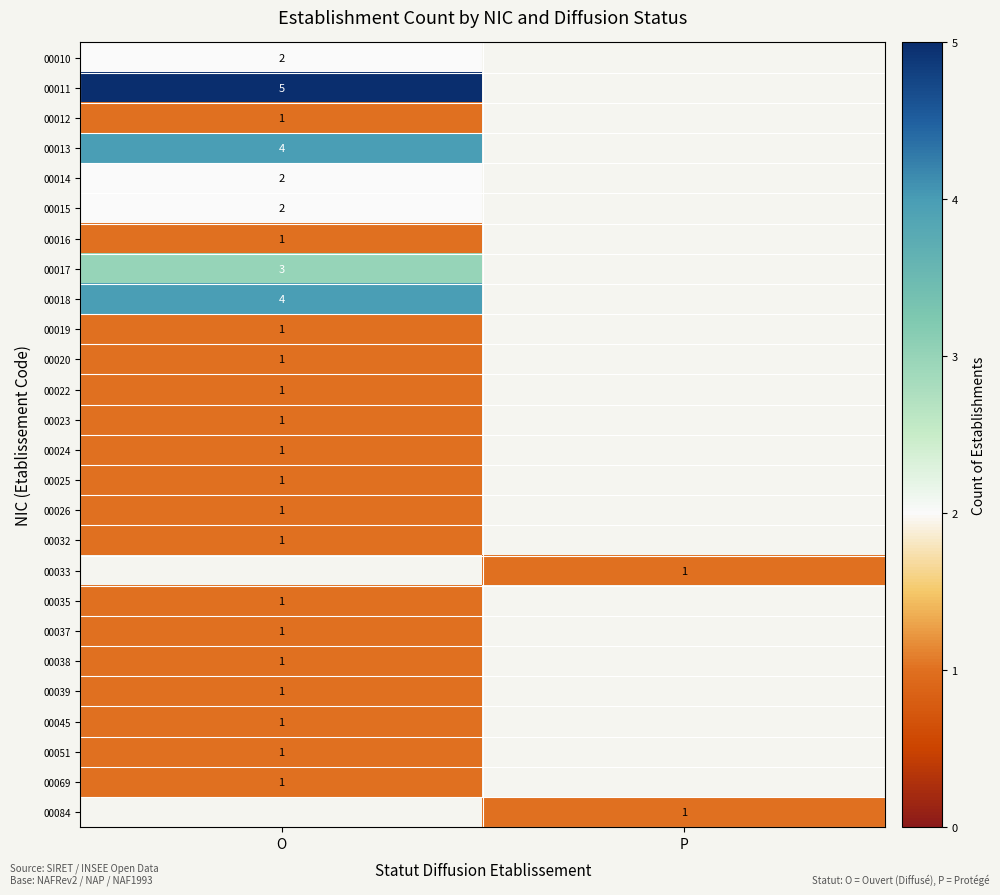

The value of 00023 at O is 1. True or false?

True